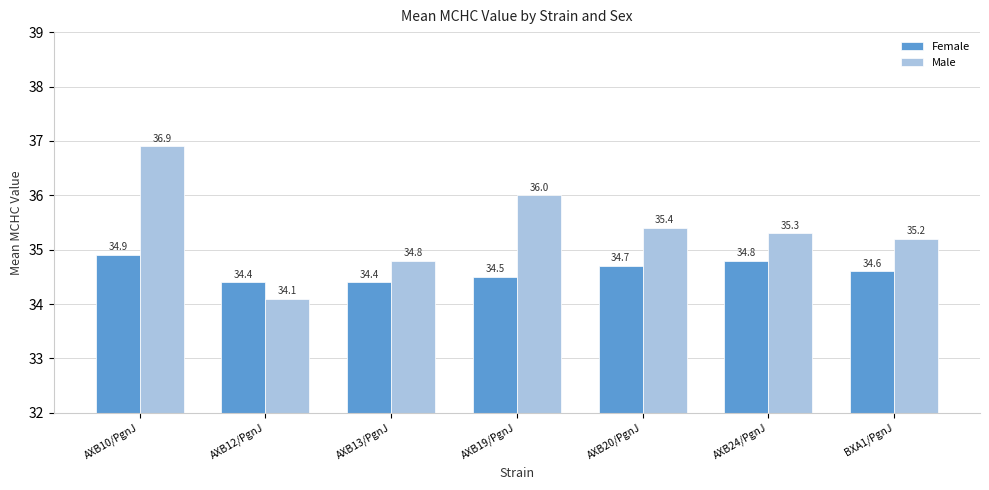

How many groups of bars are there?

7